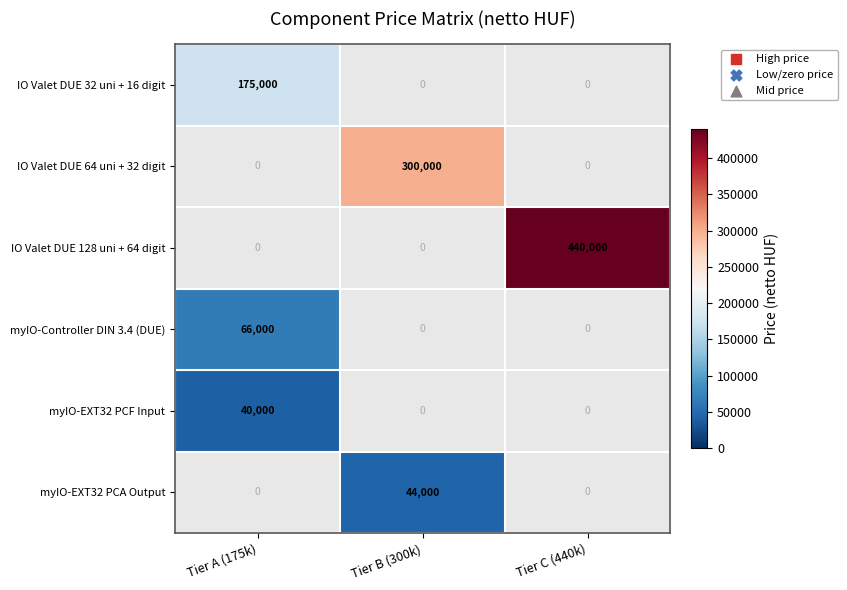

What is the smallest value displayed?

40000.0